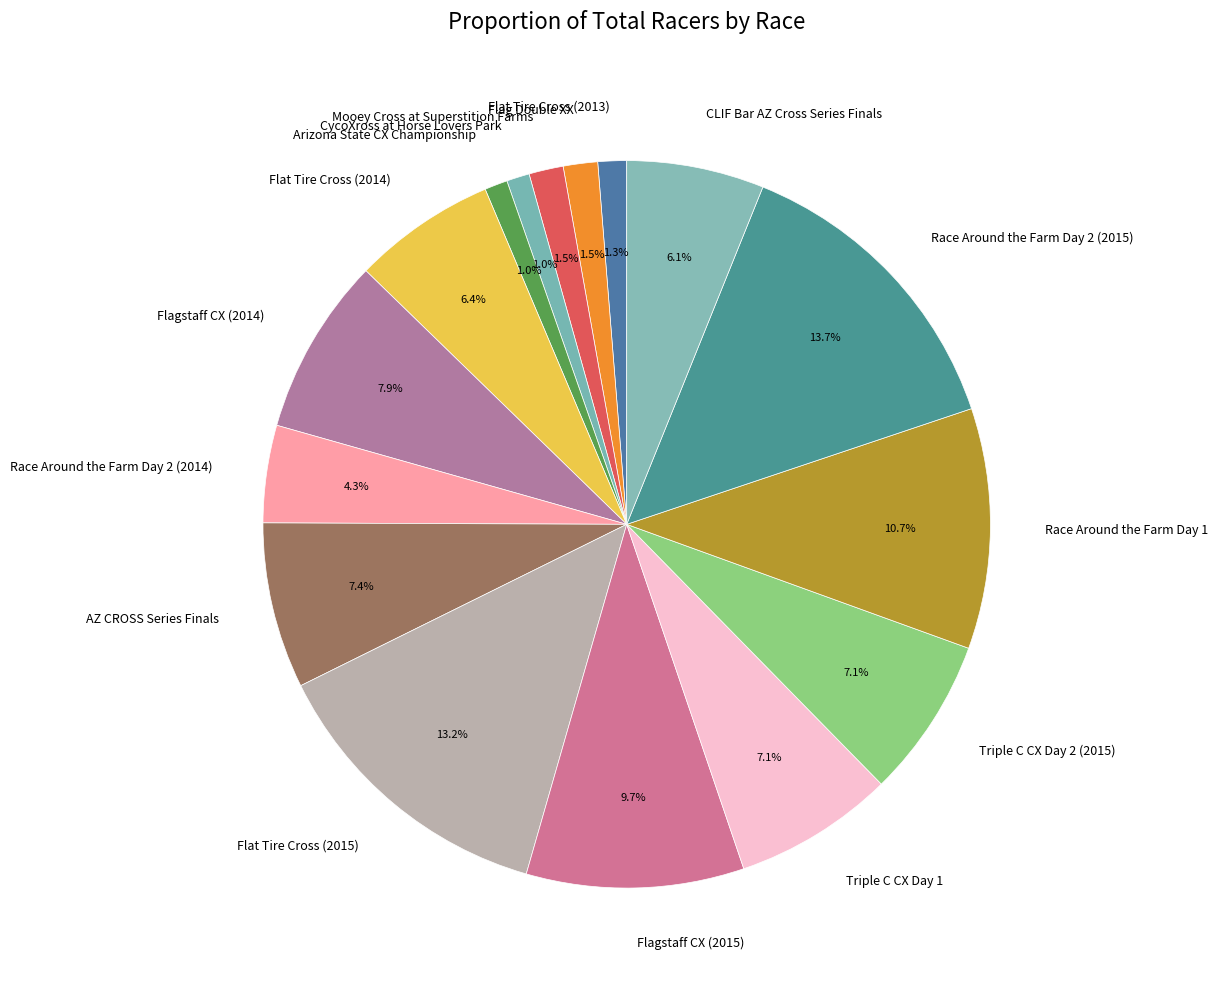

What is the largest slice in the pie chart?

Race Around the Farm Day 2 (2015)